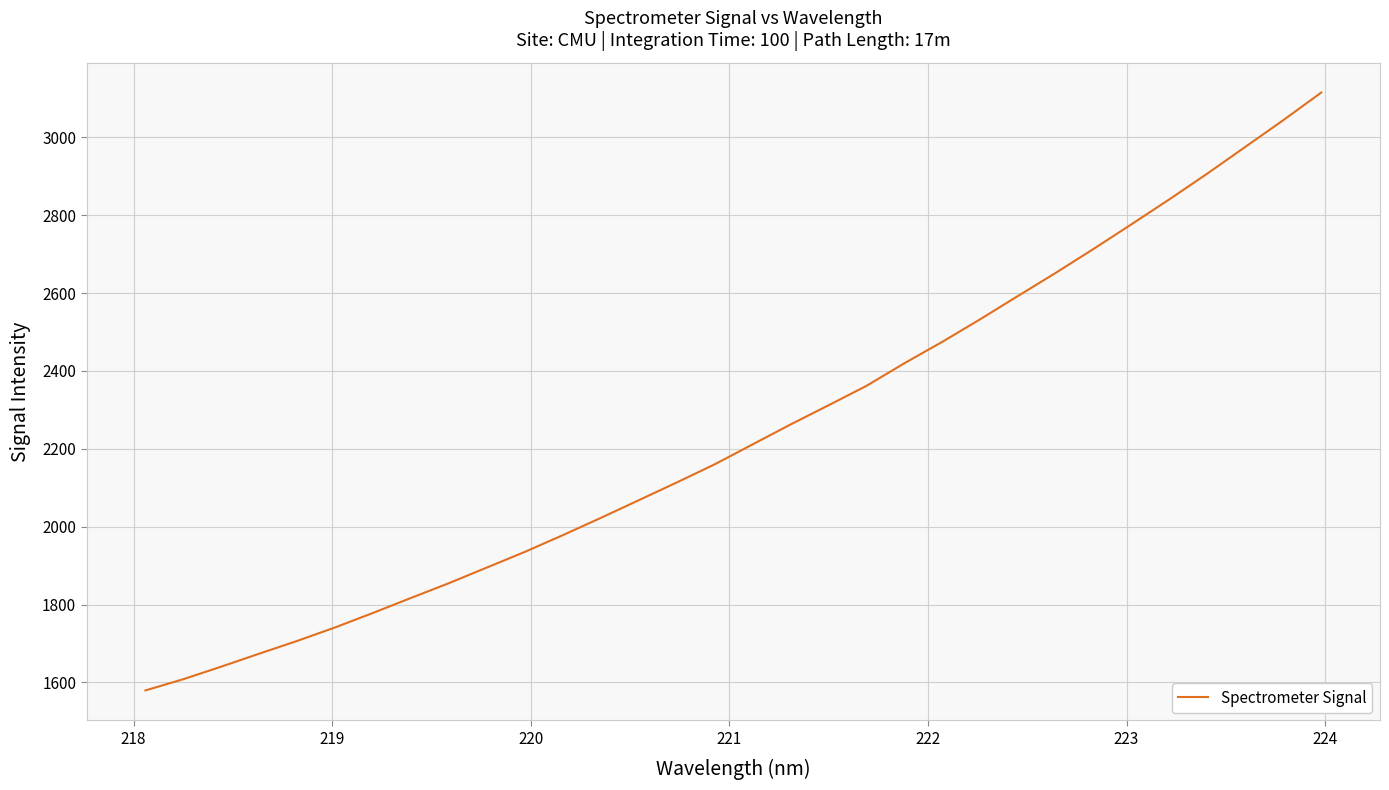

What is the minimum value shown in the chart?

1579.4